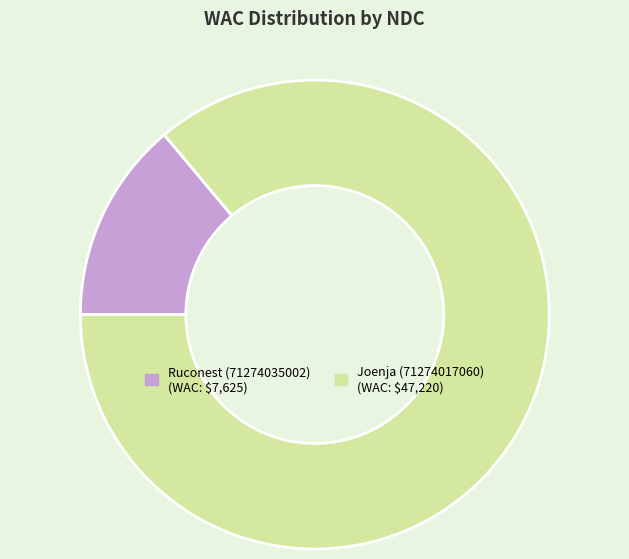

Is there a majority slice in this chart?

Yes